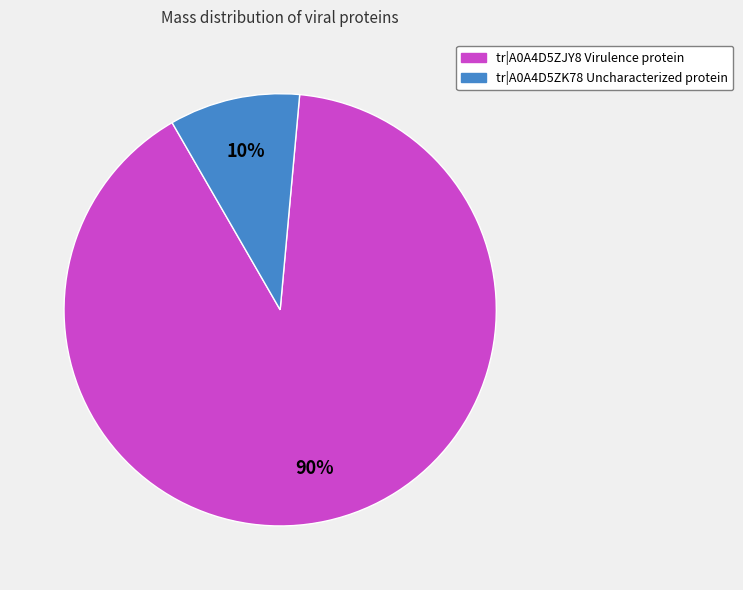

Is there any slice that represents more than half of the pie?

Yes